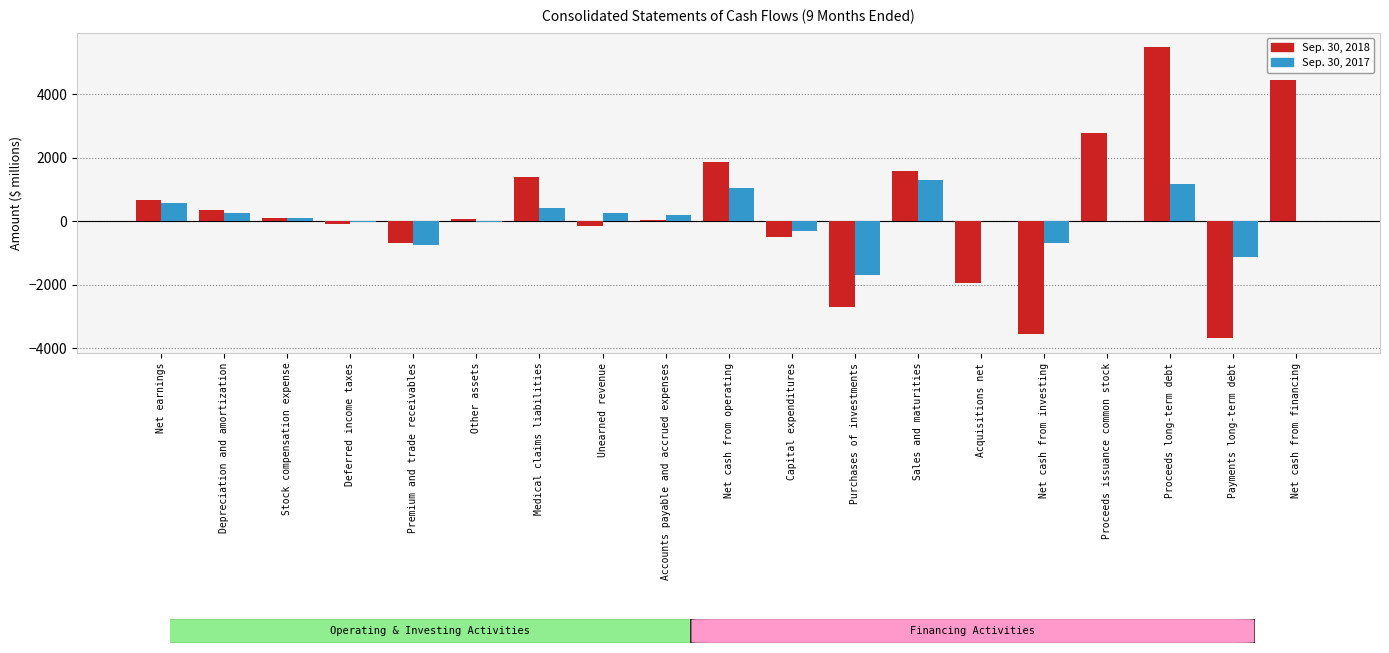

What are all the series names shown in the legend?

Sep. 30, 2018, Sep. 30, 2017